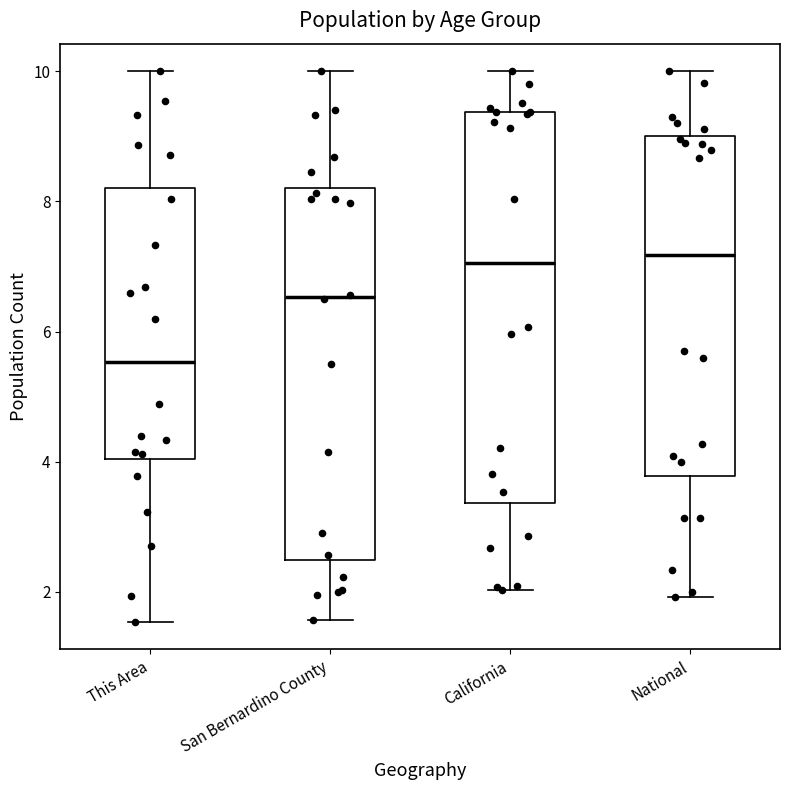

Reading left to right, read every box against the y-axis: the position of its median line, the range the box covers, and the ends of its whiskers. The values are not printed on the chart, so give them approximately, as read against the axis.

This Area: median 5.6, box 4.0 to 8.2, whiskers 1.6 to 10.0
San Bernardino County: median 6.6, box 2.4 to 8.2, whiskers 1.6 to 10.0
California: median 7.0, box 3.4 to 9.4, whiskers 2.0 to 10.0
National: median 7.2, box 3.8 to 9.0, whiskers 2.0 to 10.0